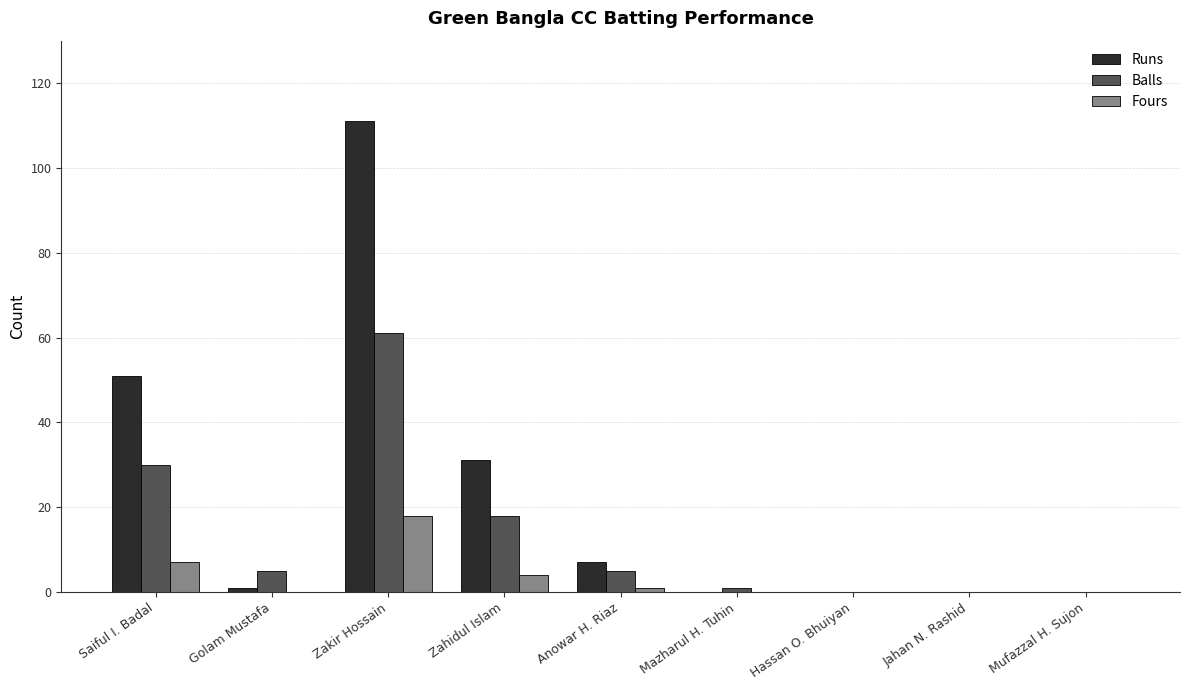

What is the sum of all Runs values?

201